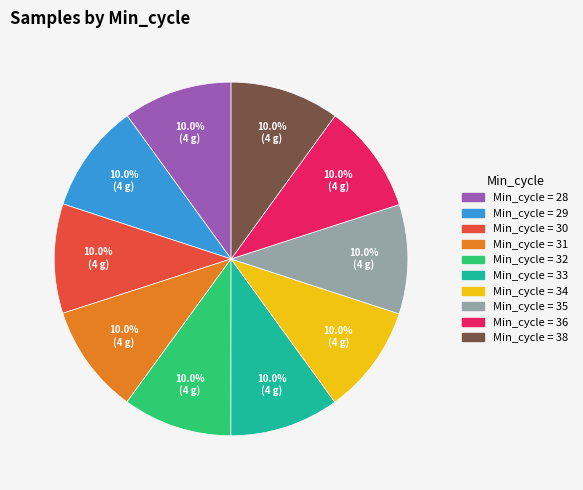

Is there any slice that represents more than half of the pie?

No